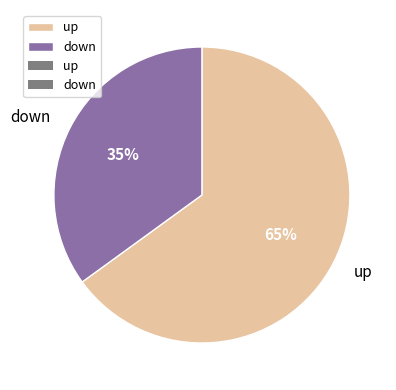

Which category has the biggest portion of the pie?

up